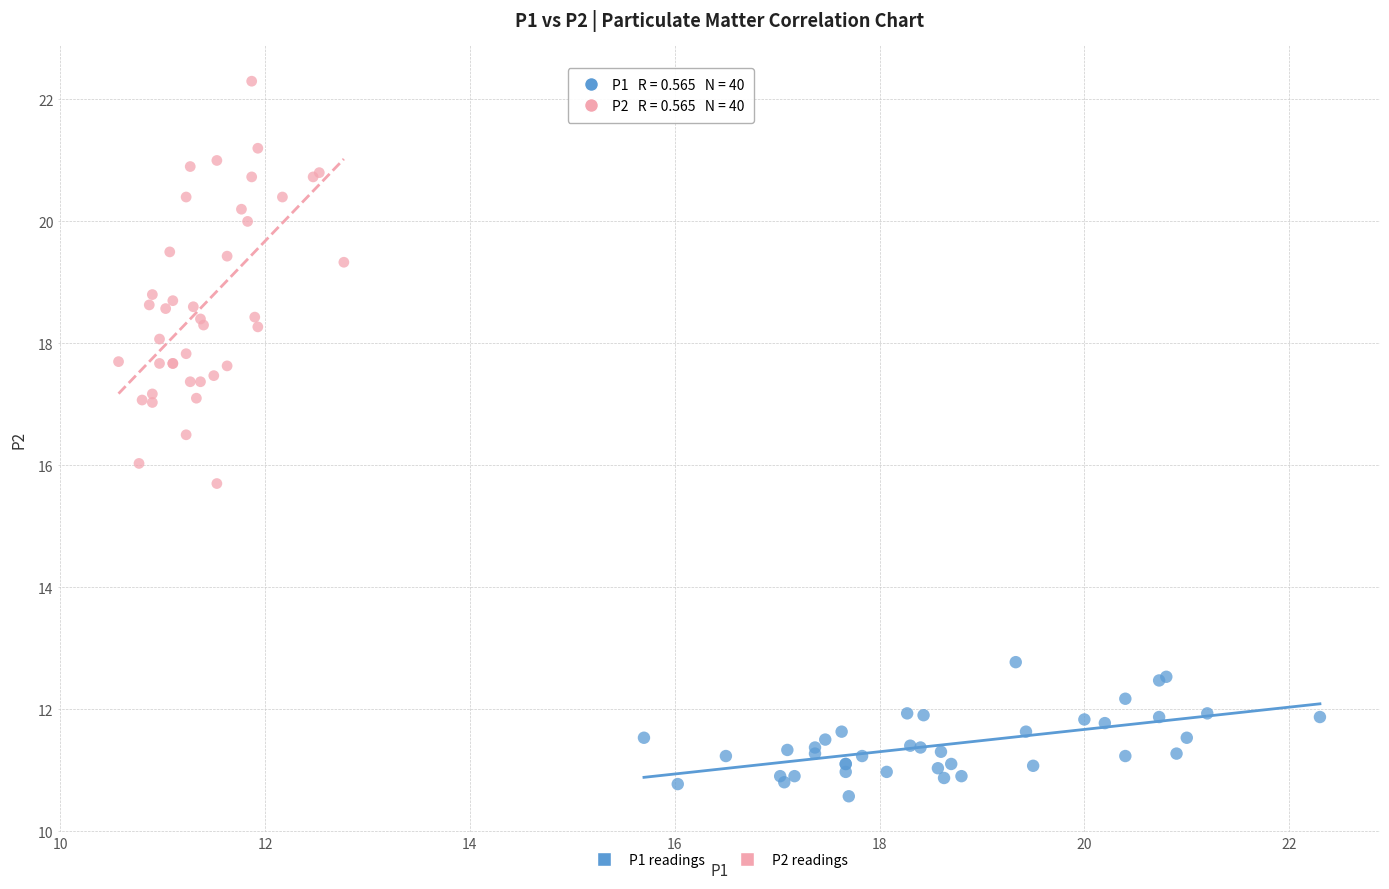

What are all the series names shown in the legend?

P1 readings, P2 readings